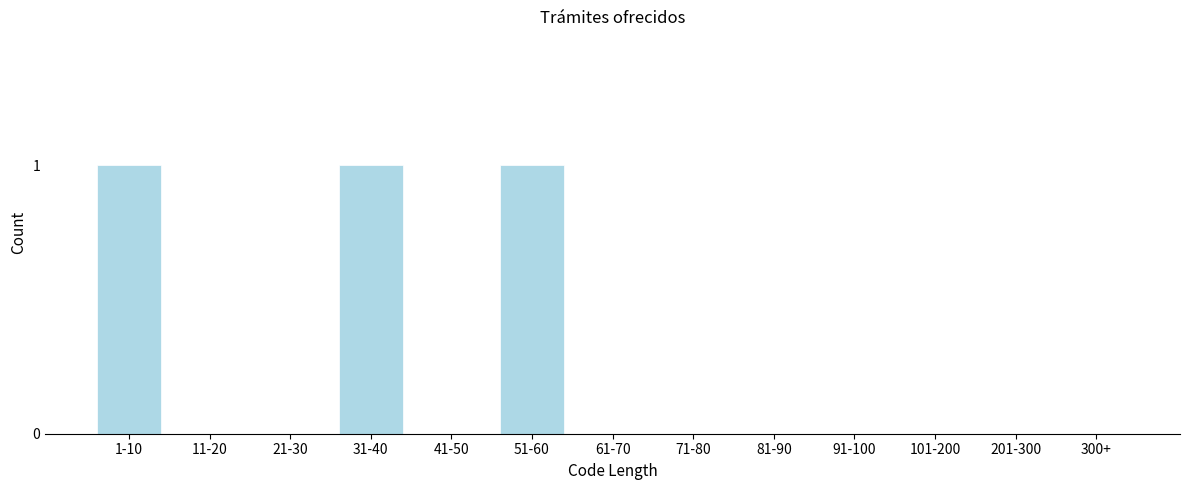

Reading right to left, transcribe all the data shown in this chart.

300+=0	201-300=0	101-200=0	91-100=0	81-90=0	71-80=0	61-70=0	51-60=1	41-50=0	31-40=1	21-30=0	11-20=0	1-10=1